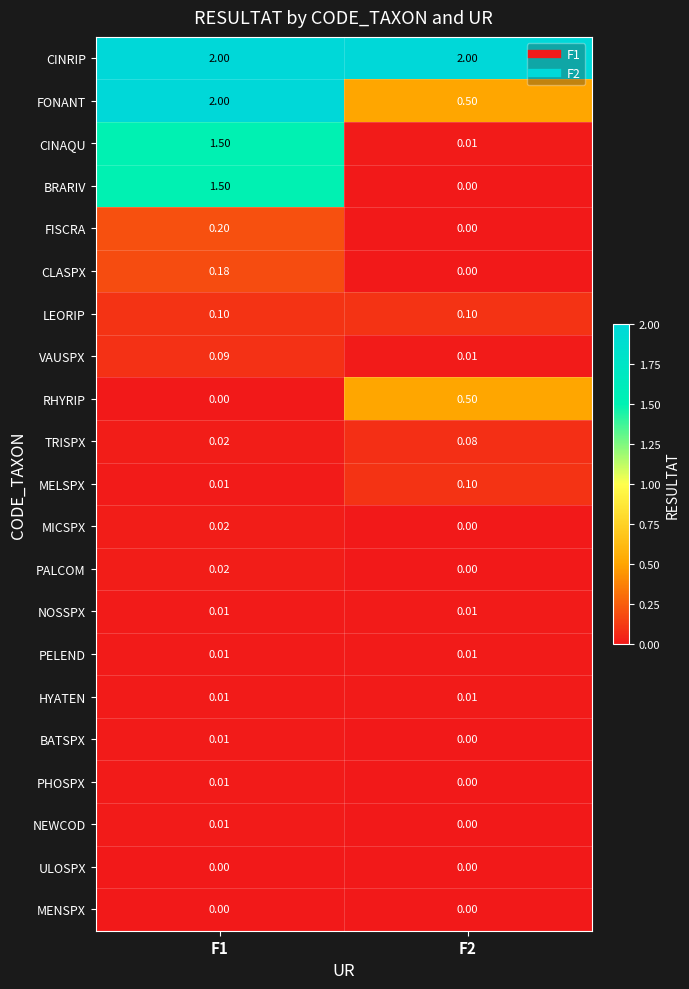

Is the value of VAUSPX at F1 greater than the value of BATSPX at F2?

Yes